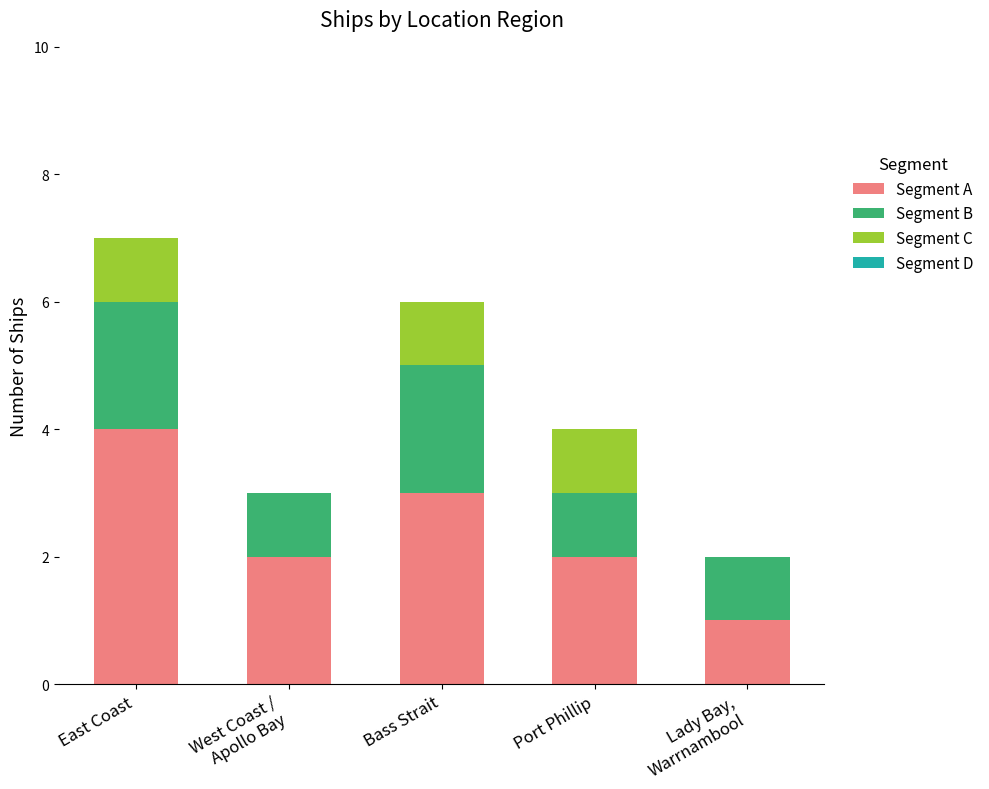

True or false: Segment A has a value of 1 at Port Phillip.

False